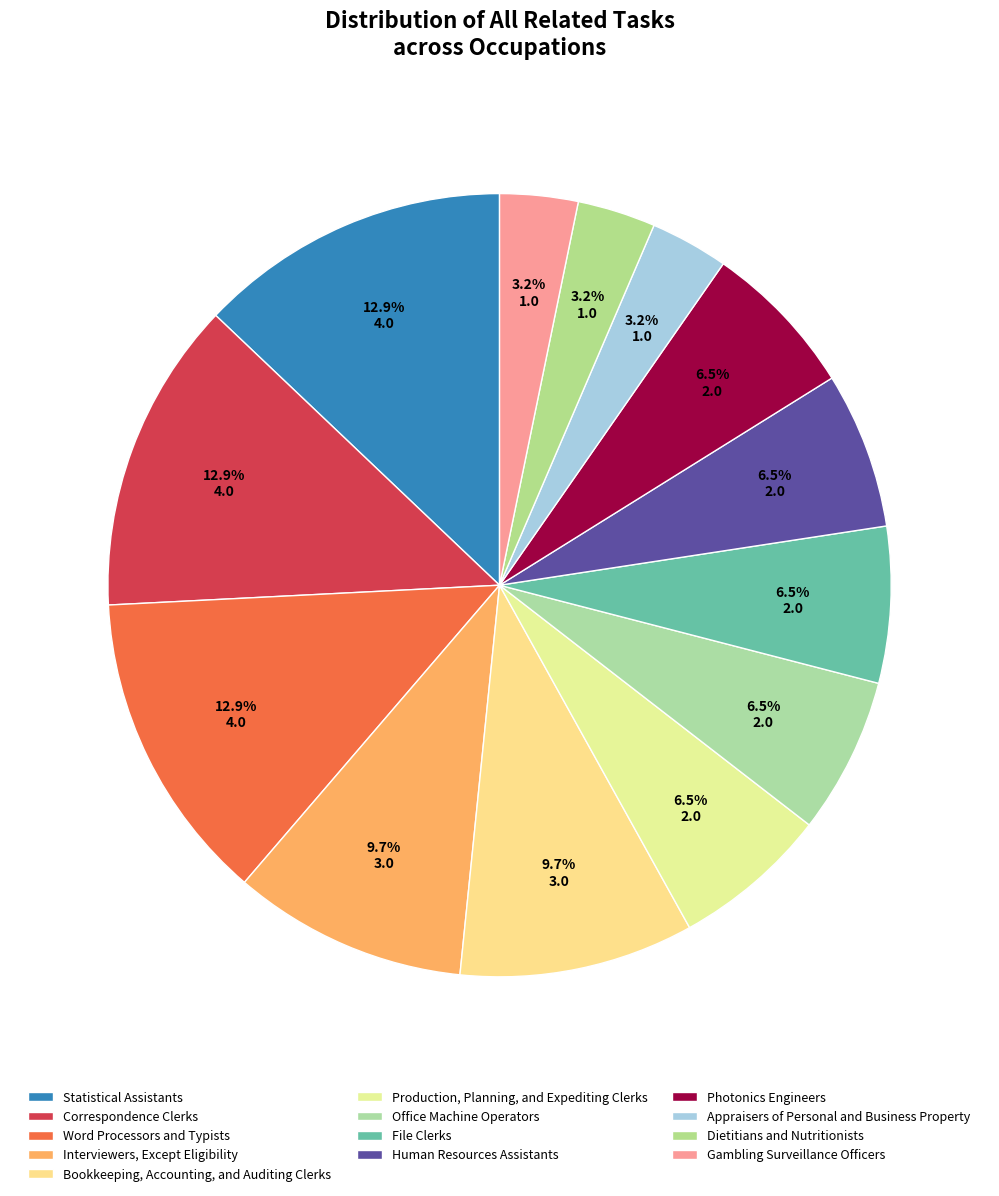

To the nearest percent, what percentage of the pie is File Clerks?

6%